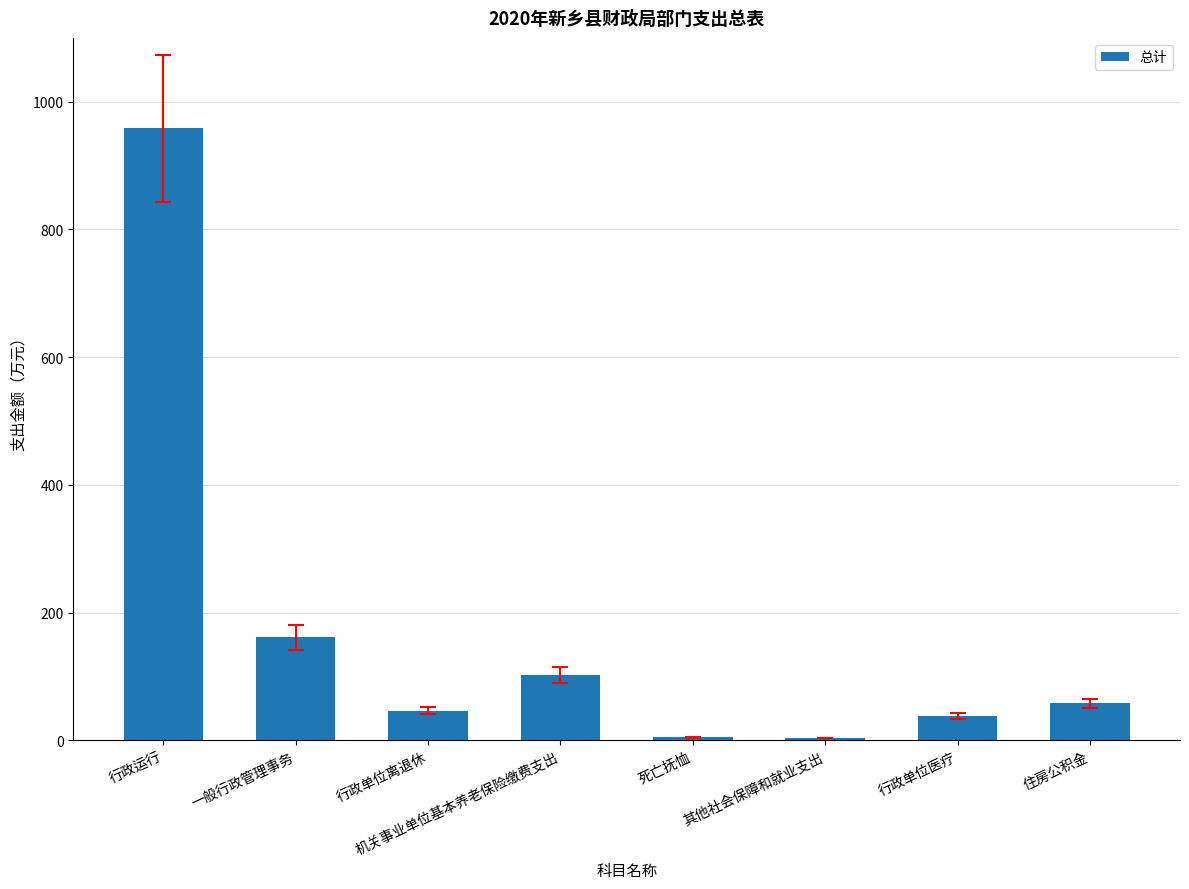

What value does the data have at 行政单位医疗?

38.4